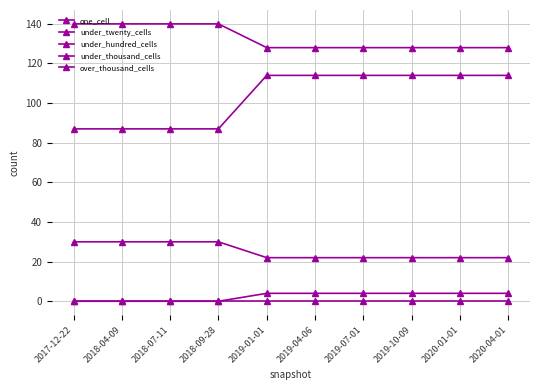

What is the highest value of the under_twenty_cells series?

140